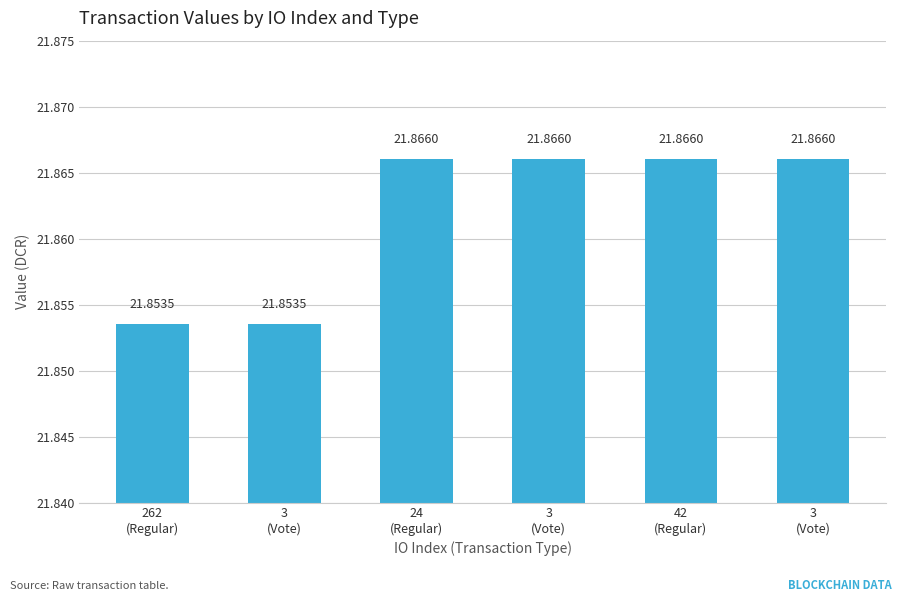

The chart shows a value of 21.9 at 3
(Vote). True or false?

True